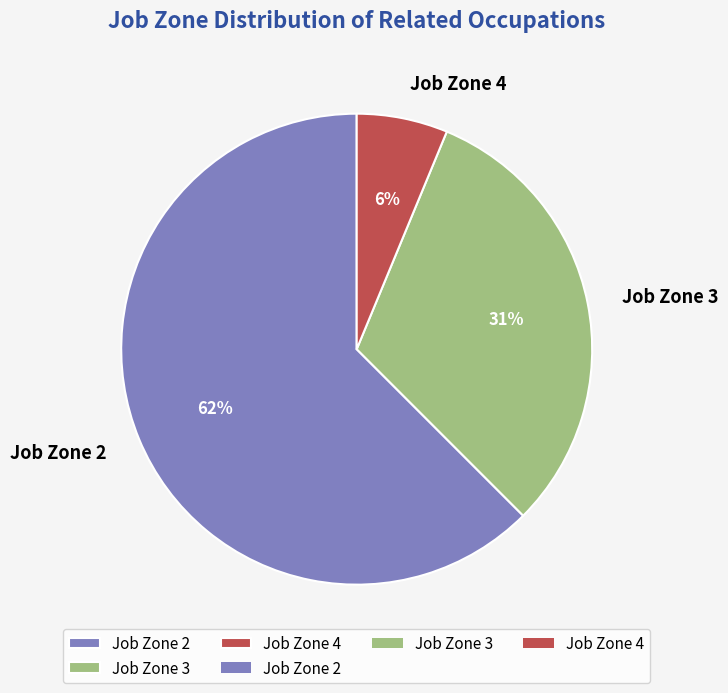

Which slice represents more than half of the pie?

Job Zone 2